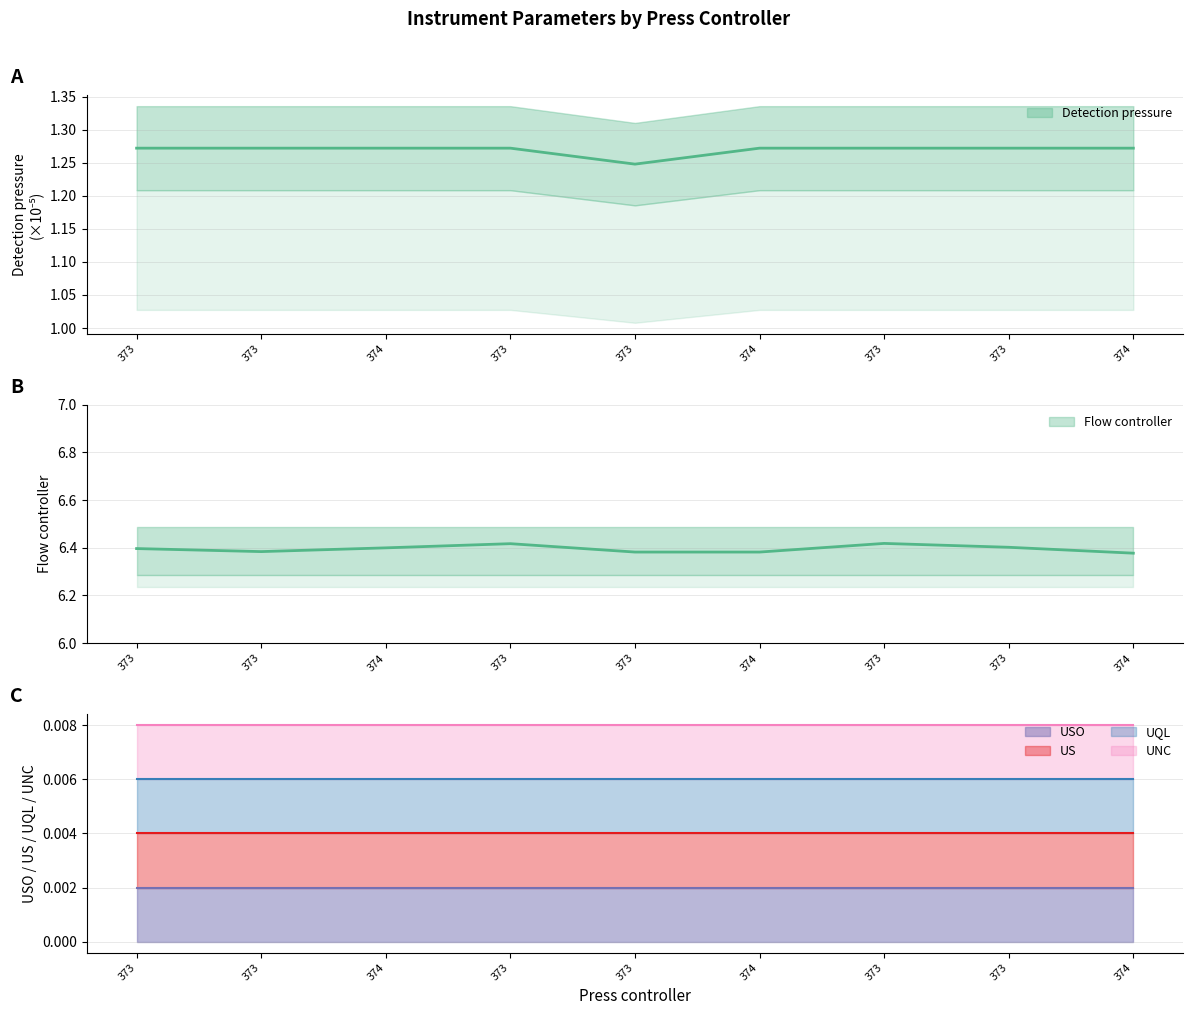

Is the value of UQL at 373 greater than the value of Detection pressure at 374?

No